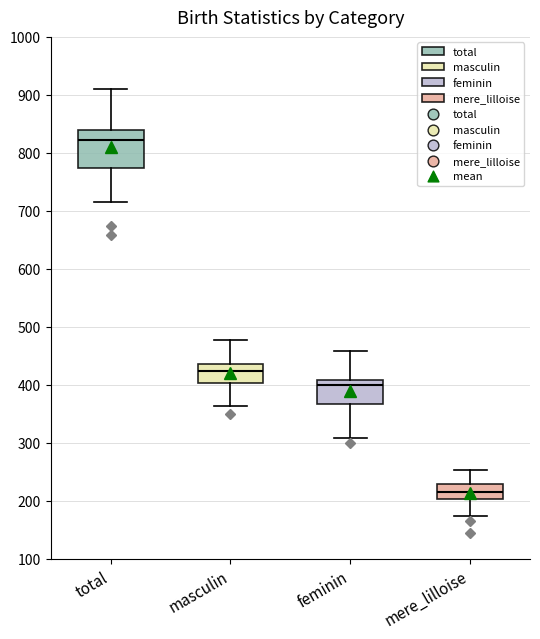

Which box is the tallest, from its lower edge to its upper edge?

total